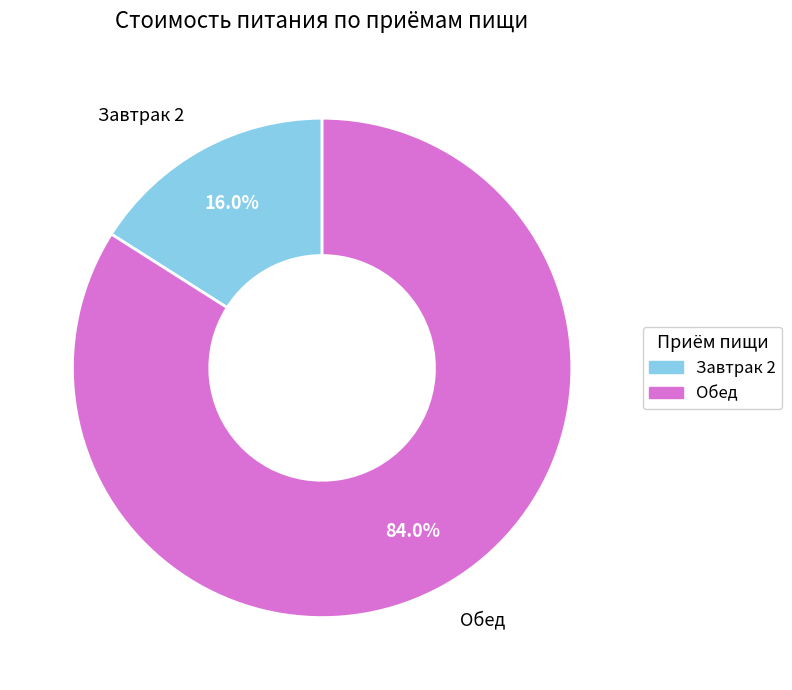

How many slices are in this pie chart?

2